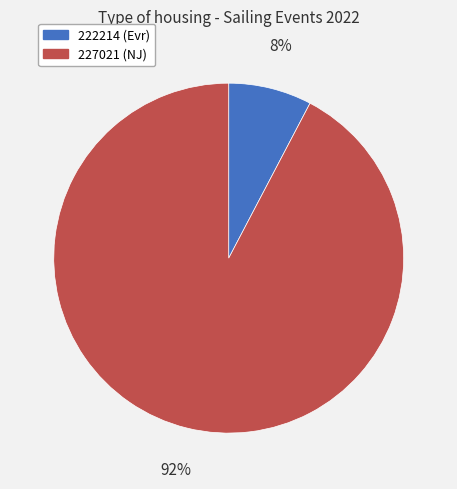

What is the majority slice?

227021